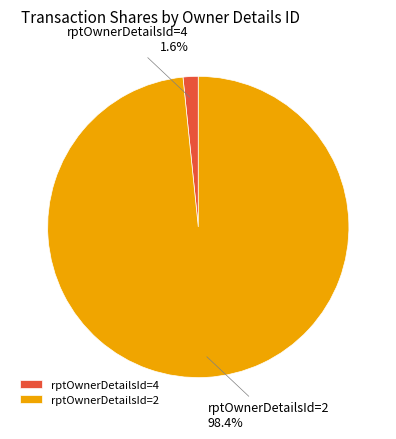

To the nearest percent, what is the difference between the rptOwnerDetailsId=4 and rptOwnerDetailsId=2 slice percentages?

97%